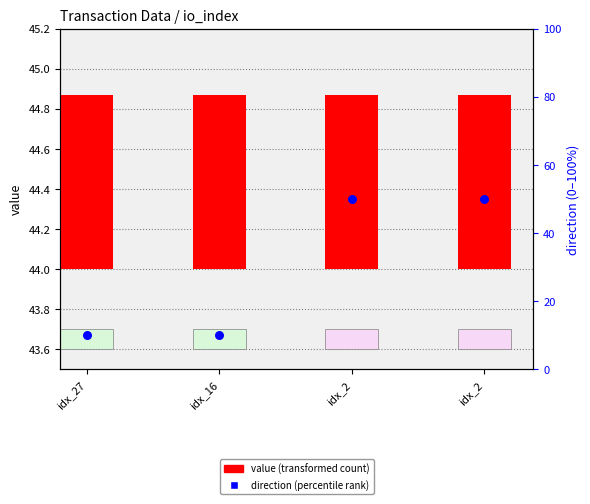

Which series has the widest spread of Y values?

direction (percentile rank)